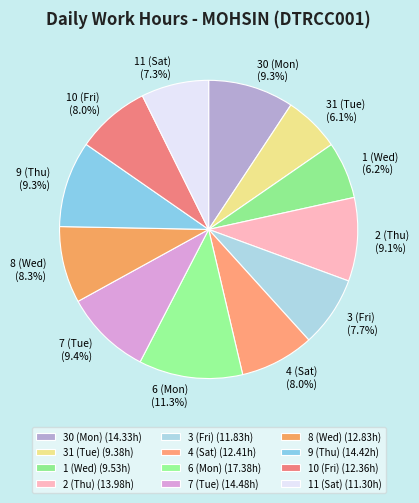

Does 30 (Mon) represent more than half of the total?

No